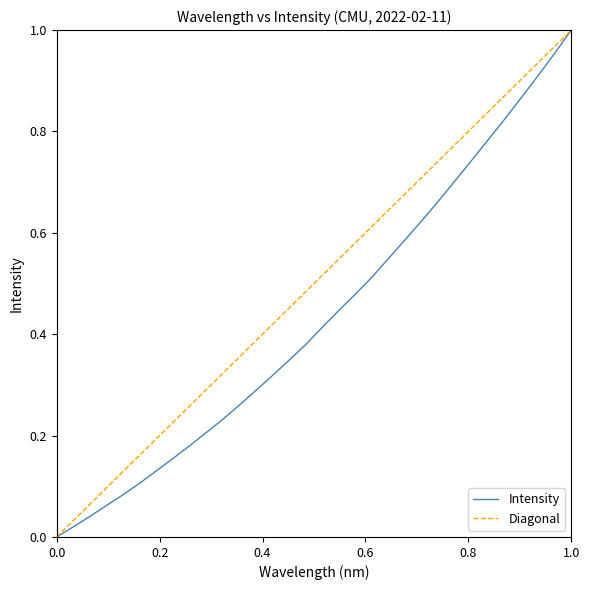

Is it true that the value at 220.7354 is 0.2?

False